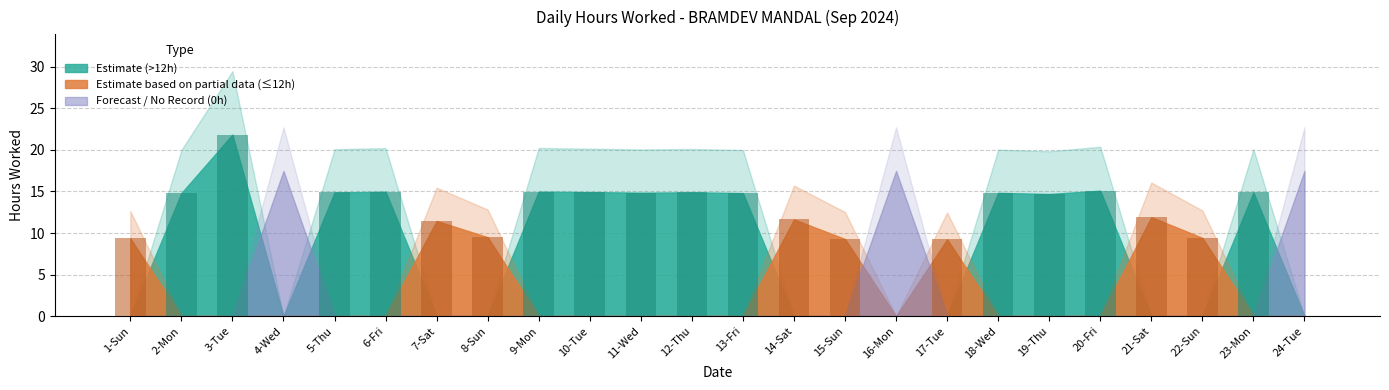

How many series are shown in this chart?

1